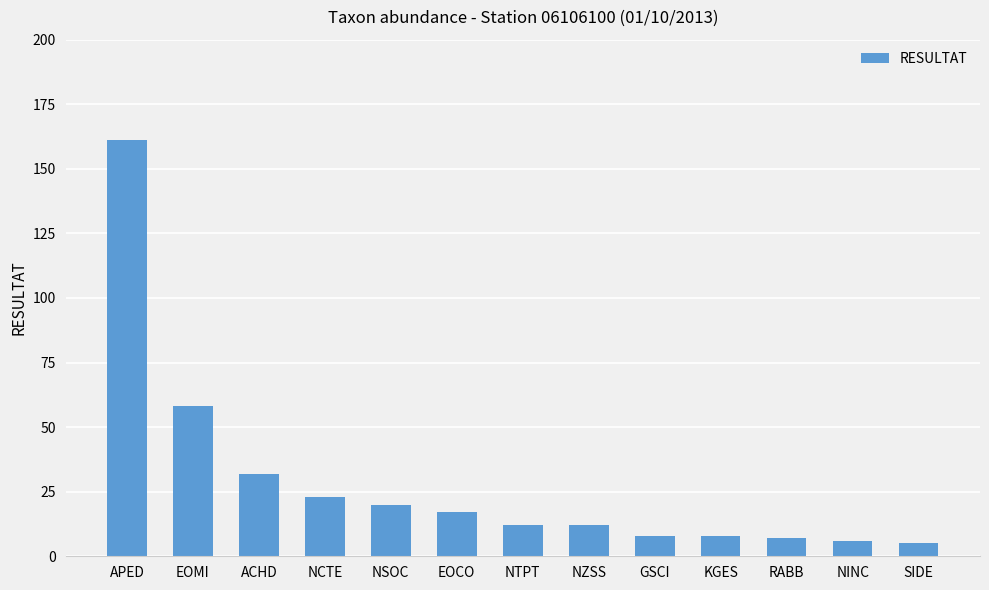

Is it true that the value at NSOC is 31?

False